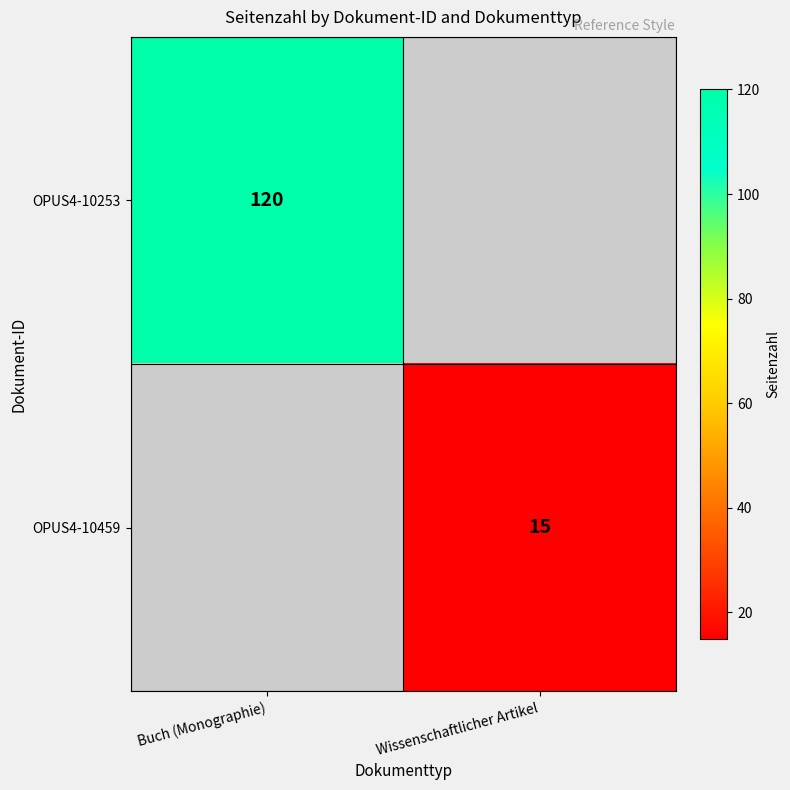

The value of OPUS4-10459 at Wissenschaftlicher Artikel is 21. True or false?

False